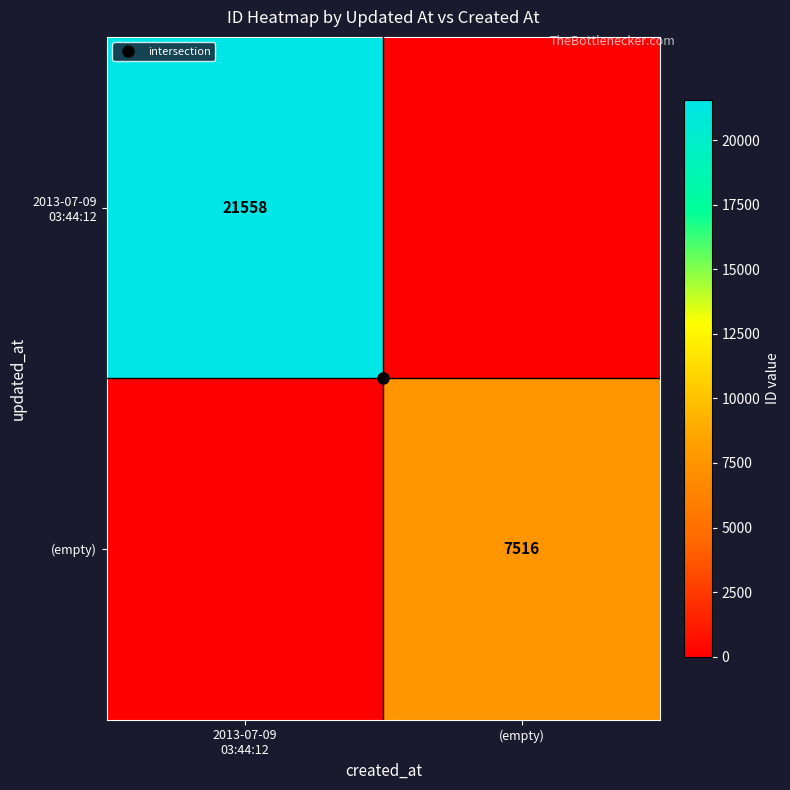

The 2013-07-09 03:44:12 series shows 0 at (empty). True or false?

True